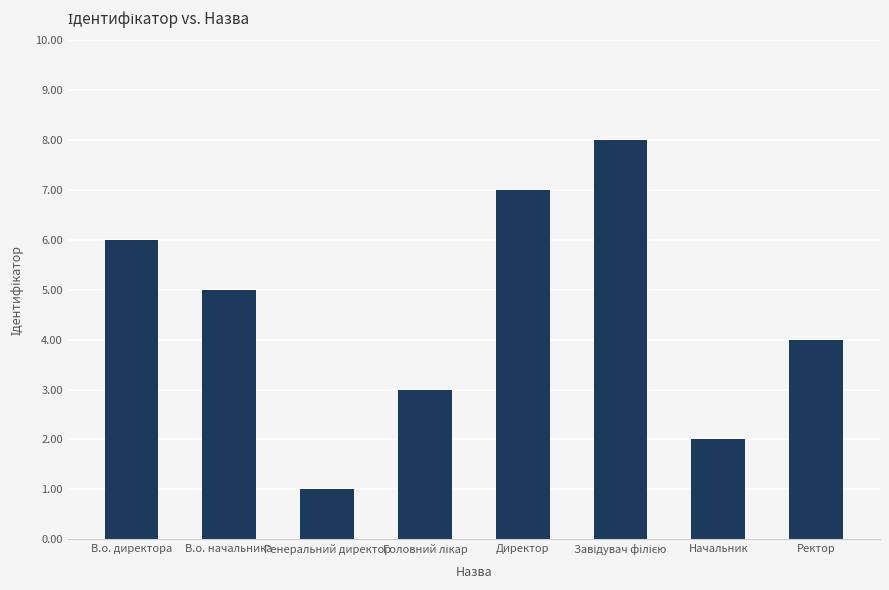

What is the label of the 7th bar from the left?

Начальник